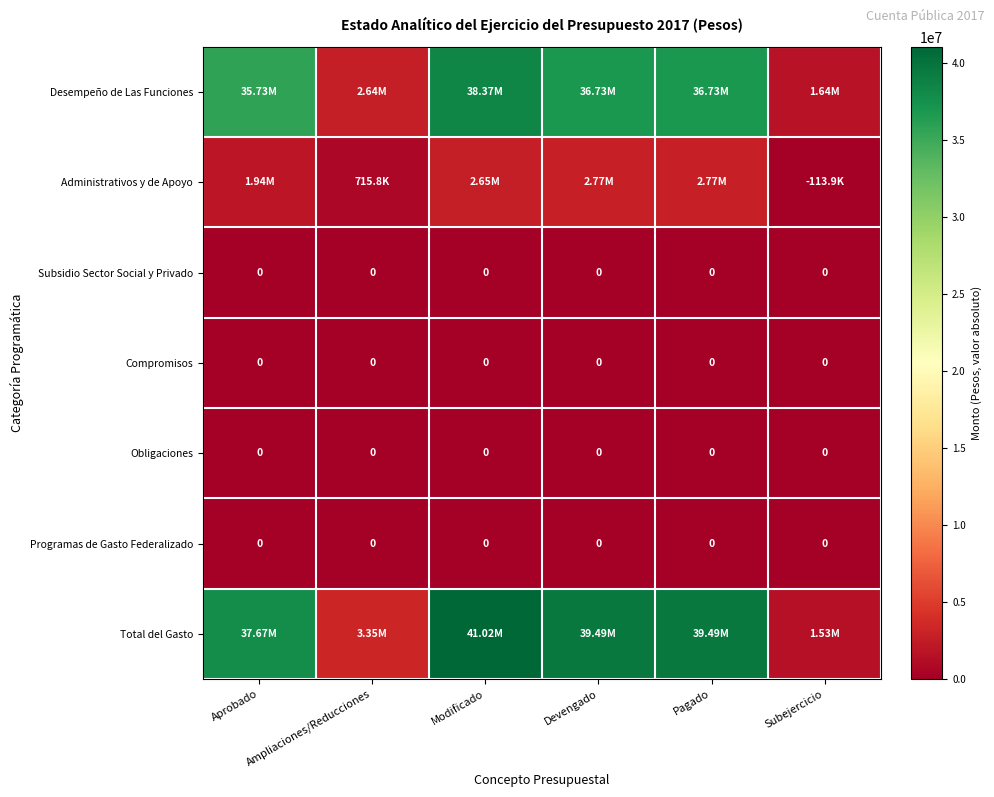

Is the value of Obligaciones at Pagado greater than the value of Administrativos y de Apoyo at Ampliaciones/Reducciones?

No